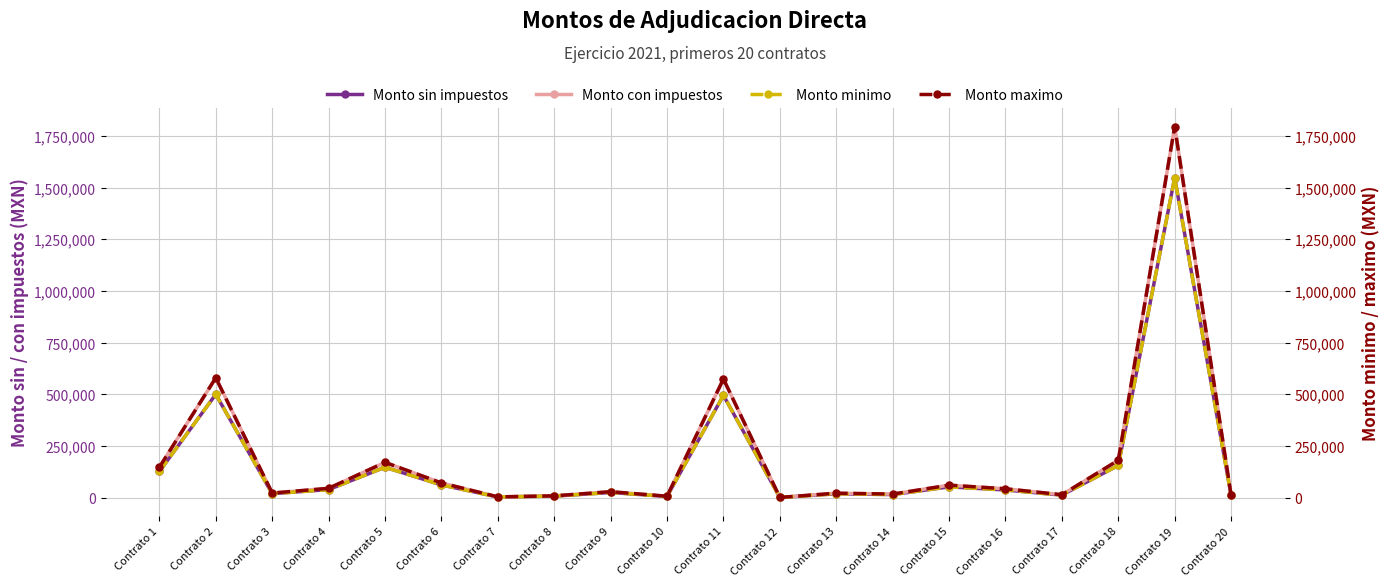

What is the difference between the Monto con impuestos values at Contrato 2 and Contrato 3?

557737.2